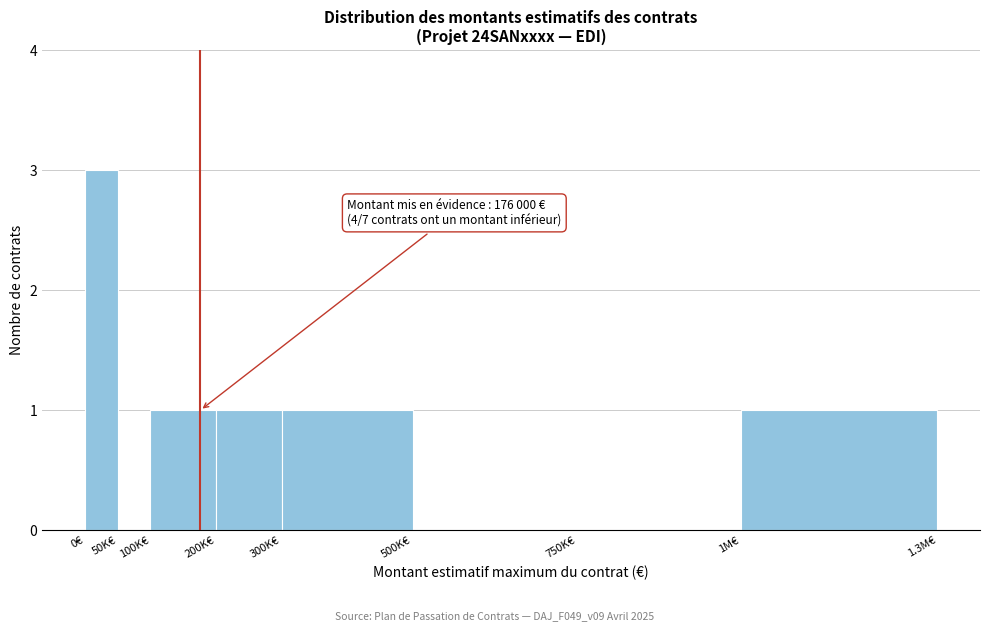

Reading right to left, what are all the values shown in this chart?

1M€=1	750K€=0	500K€=0	300K€=1	200K€=1	100K€=1	50K€=0	0€=3